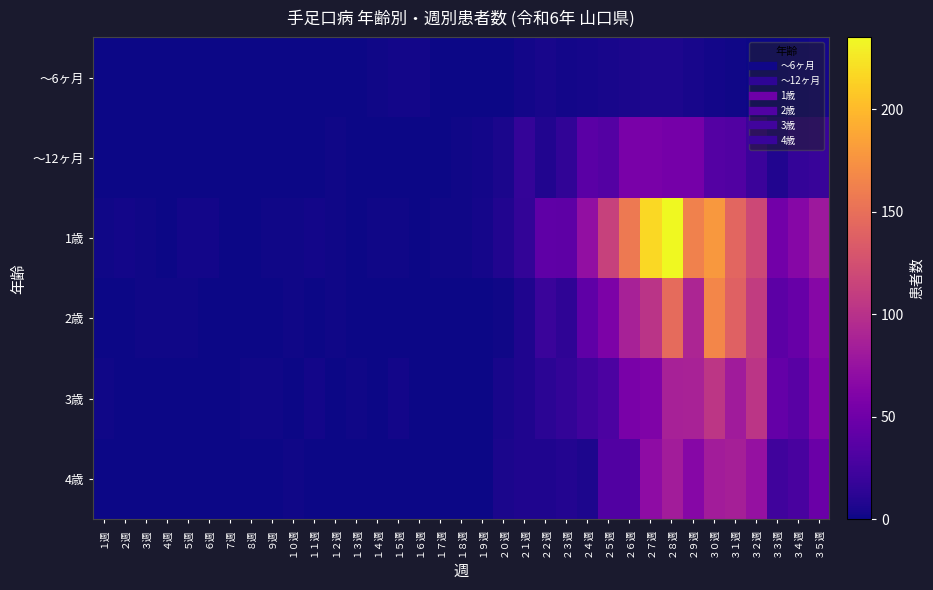

At which category is the sum across all series the highest?

２８週